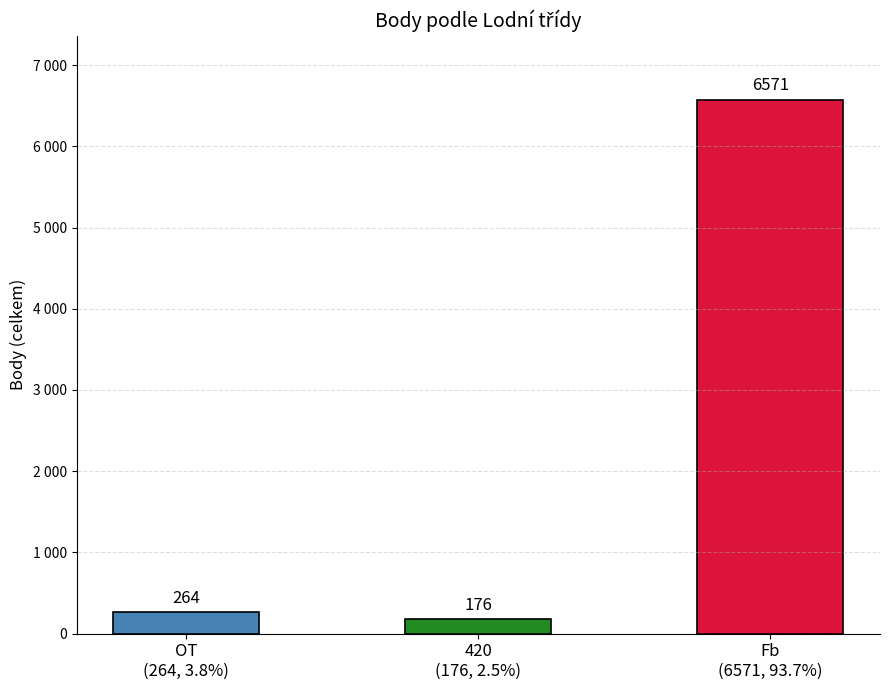

True or false: the data shows 264 at OT
(264, 3.8%).

True